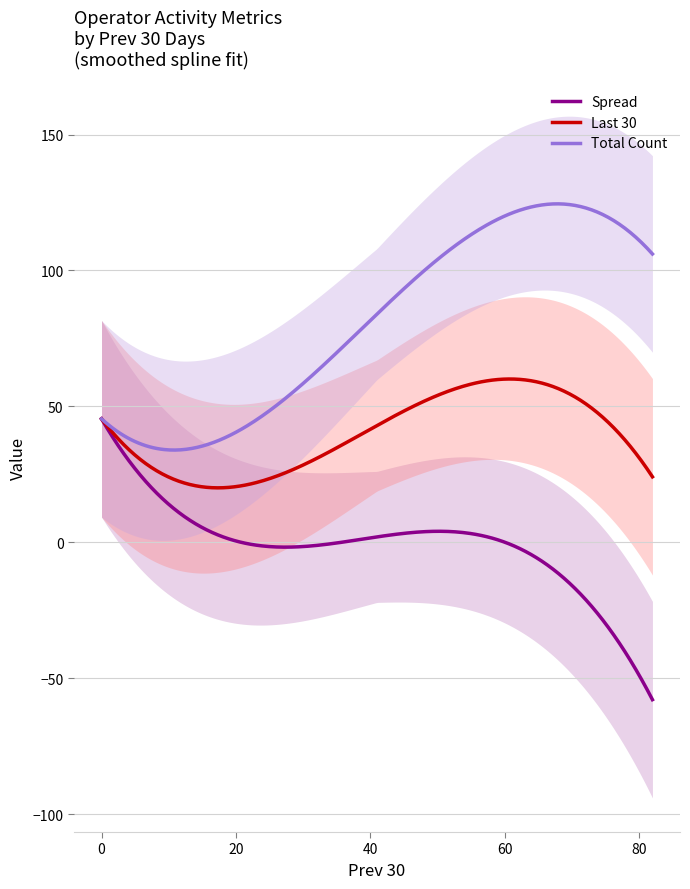

What is the lowest value of the Spread series?

-57.9